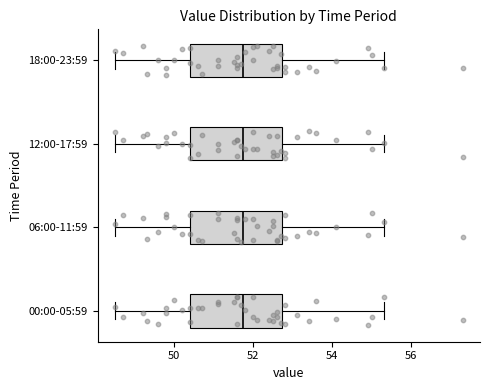

Where does the median line of the box for 06:00-11:59 sit on the x-axis? The values are not printed on the chart, so give them approximately, as read against the axis.

51.8